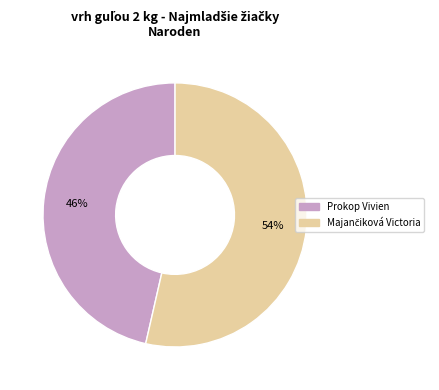

What is the smallest slice in the pie chart?

Prokop Vivien